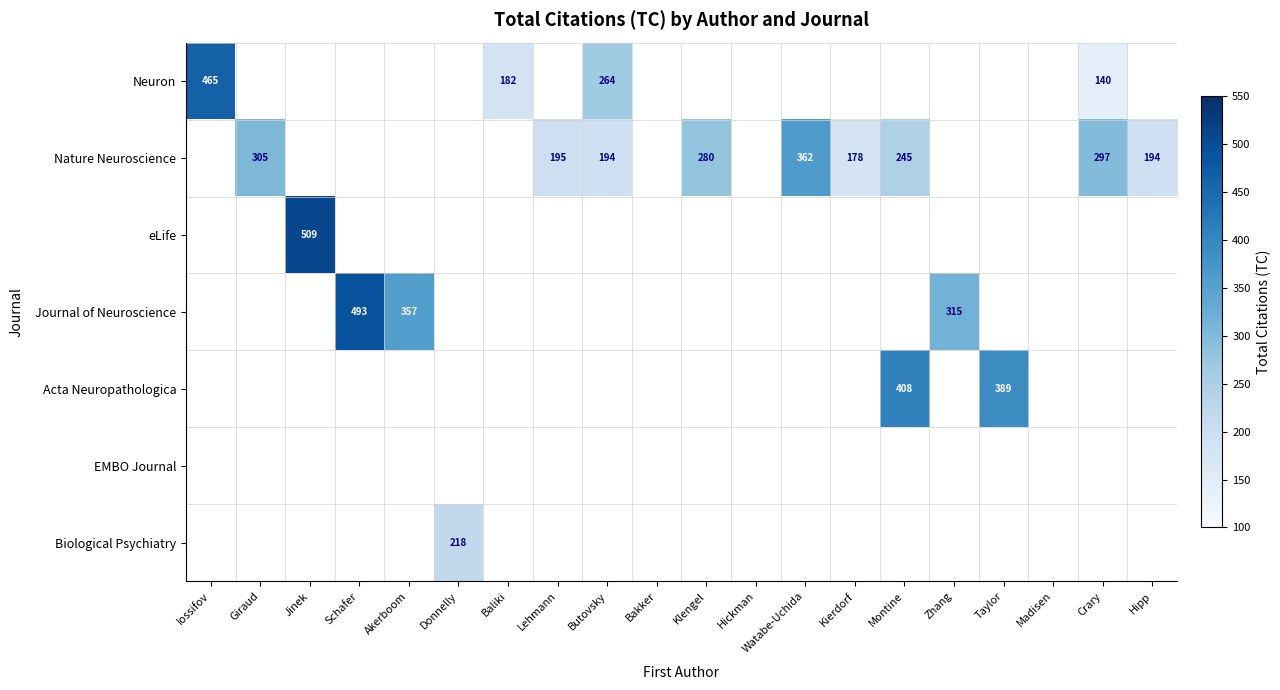

The eLife series shows 509 at Jinek. True or false?

True